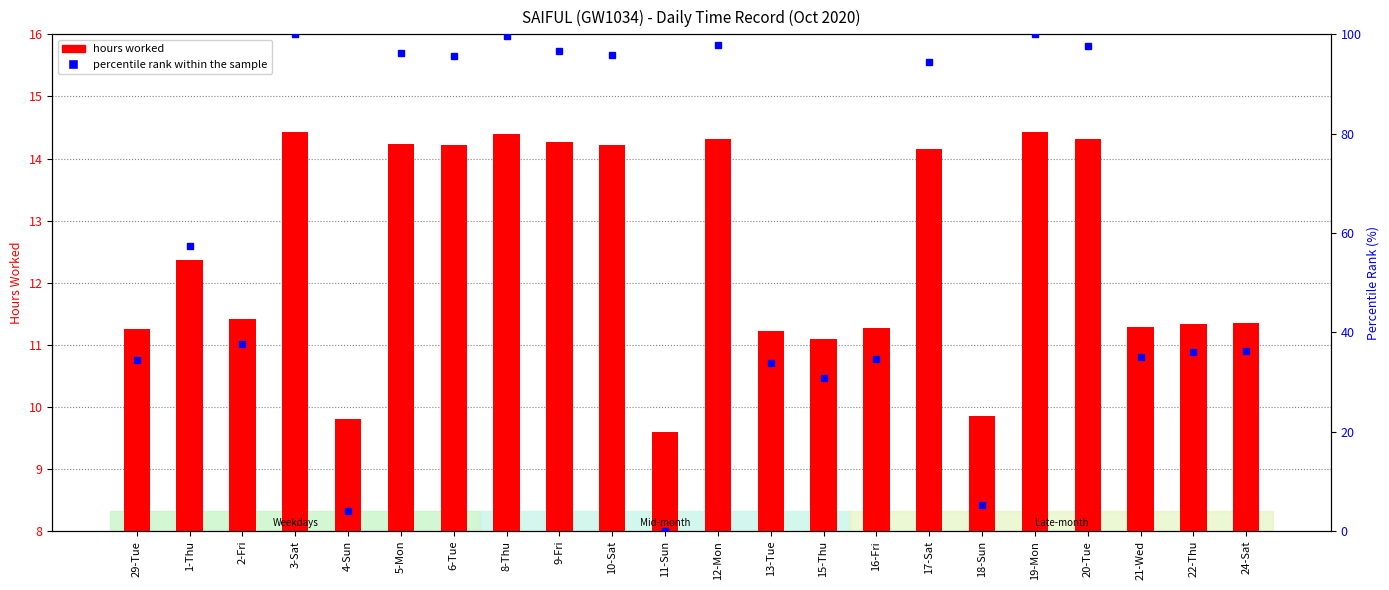

The hours worked series shows 14.4 at 3-Sat. True or false?

True